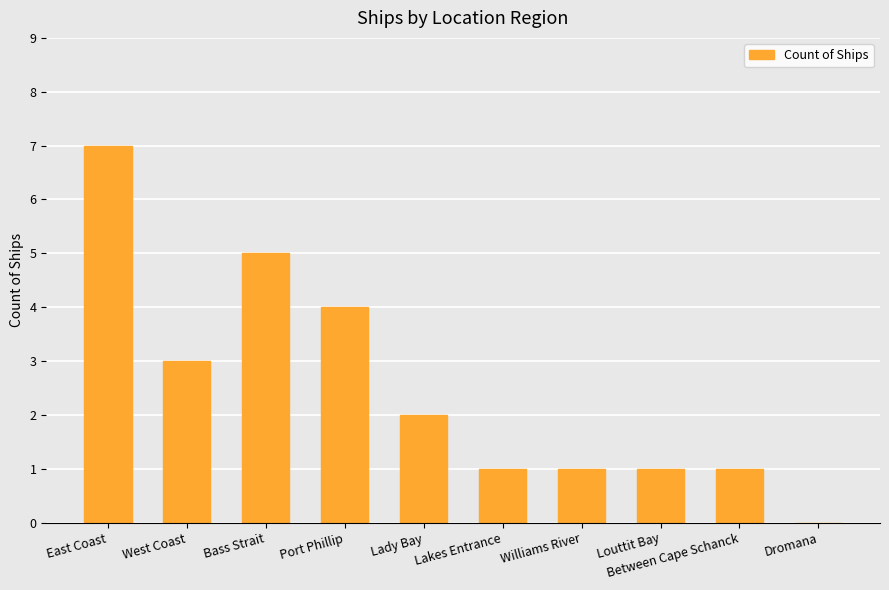

The value at Port Phillip is 2. True or false?

False